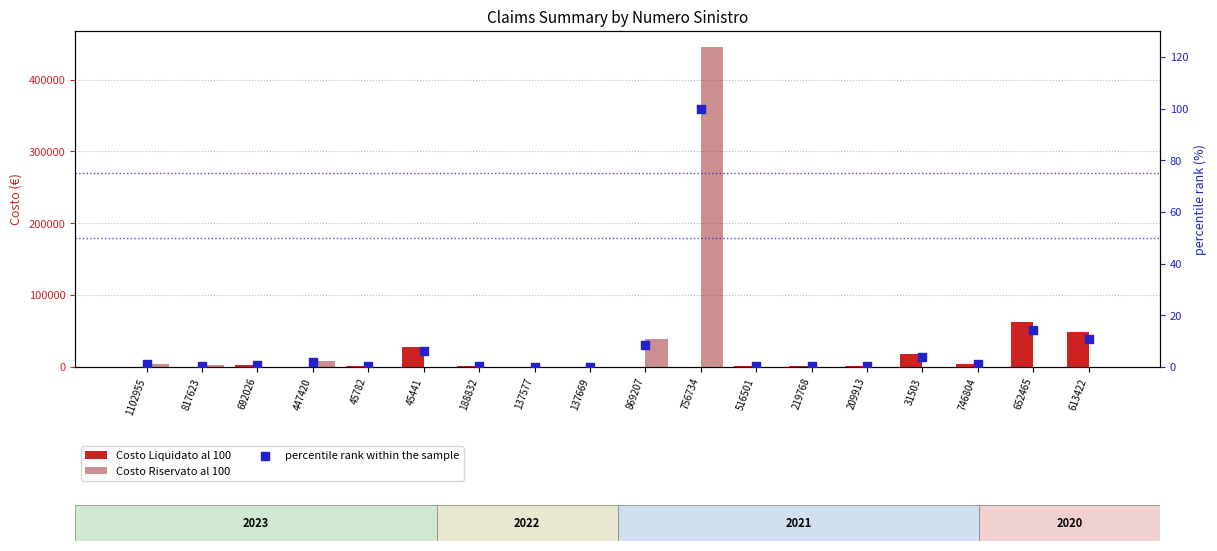

What are all the series names shown in the legend?

Costo Liquidato al 100, Costo Riservato al 100, percentile rank within the sample